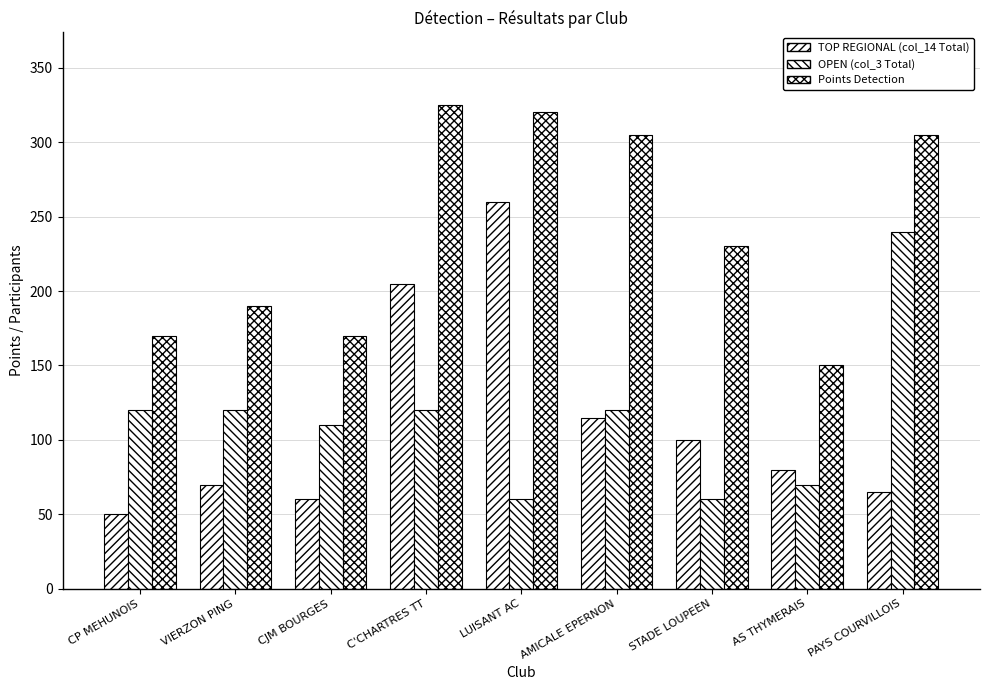

What is the average value of the OPEN (col_3 Total) series?

113